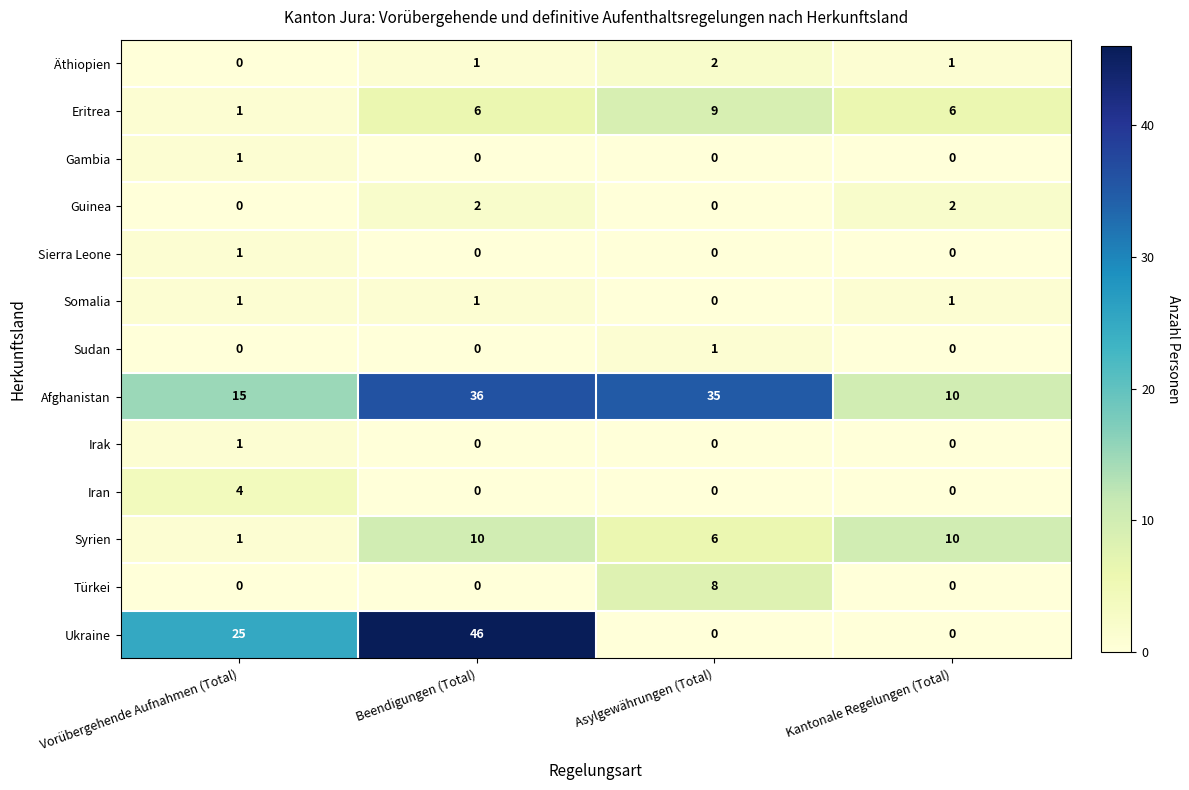

At which category is the sum across all series the highest?

Beendigungen (Total)